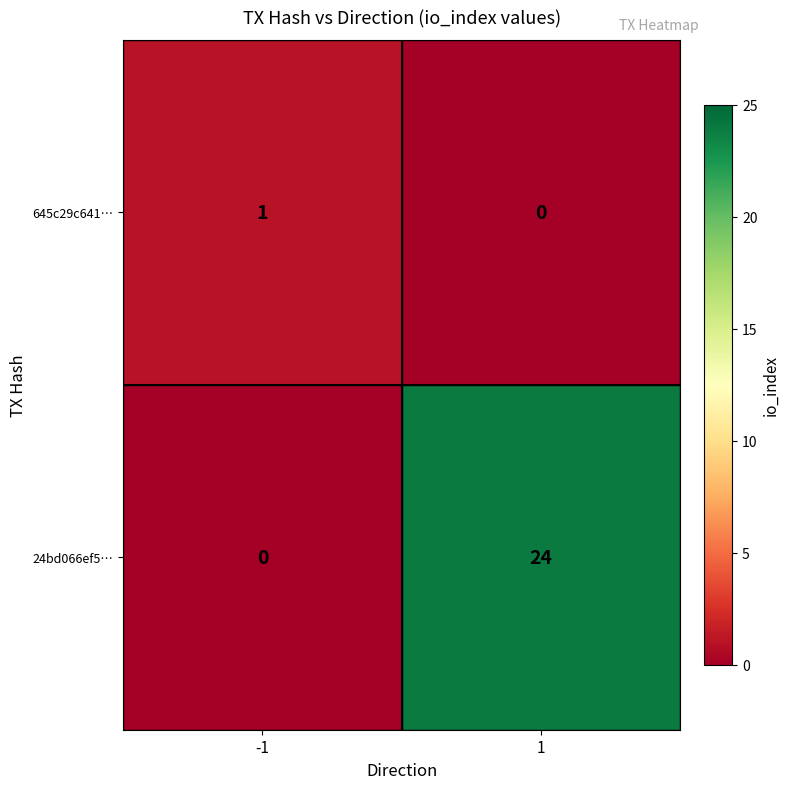

Count the number of data series in this chart.

2